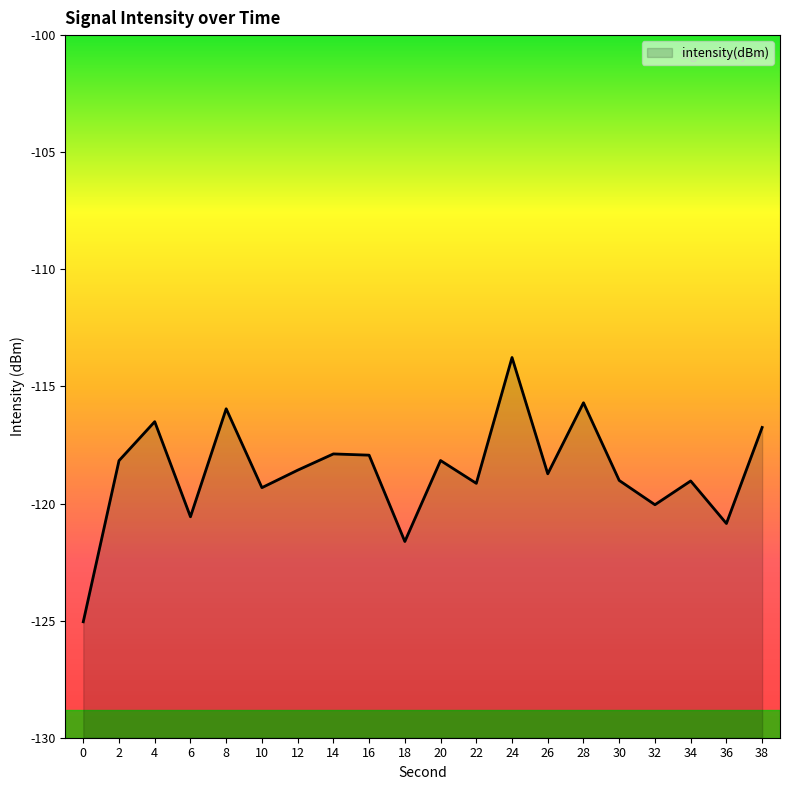

The value at 8 is -183.2. True or false?

False